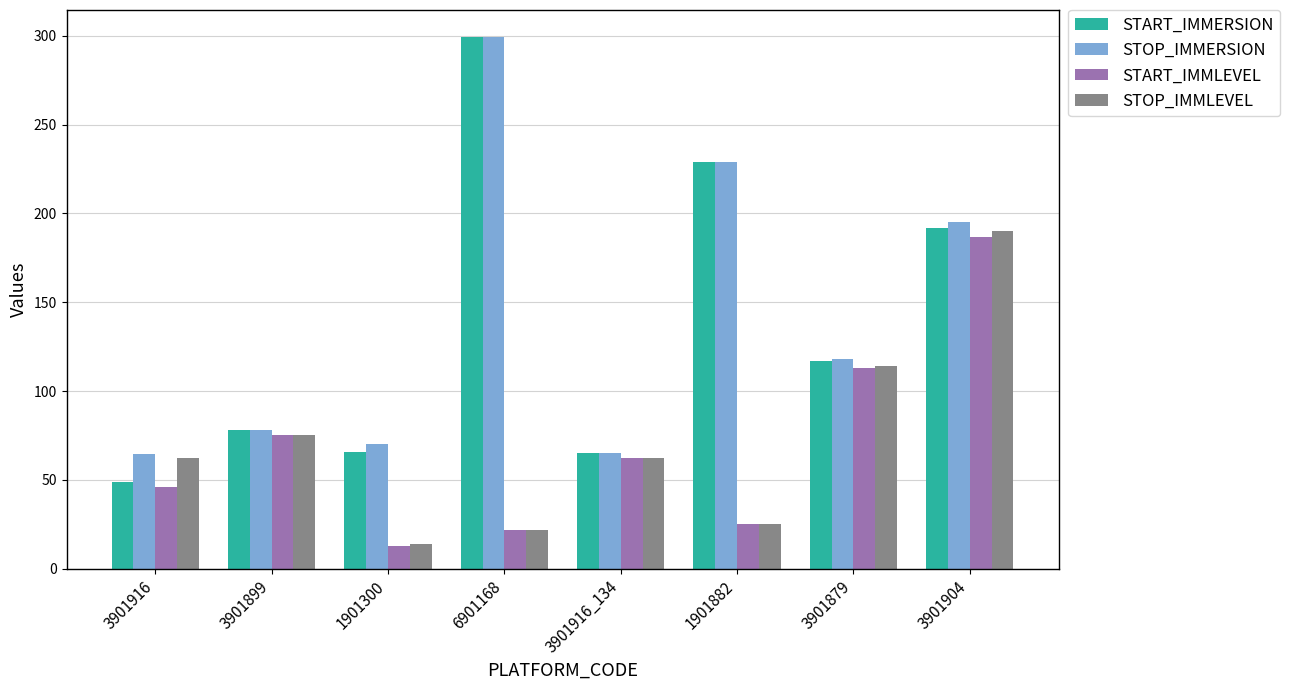

The value of STOP_IMMERSION at 3901899 is 105.2. True or false?

False